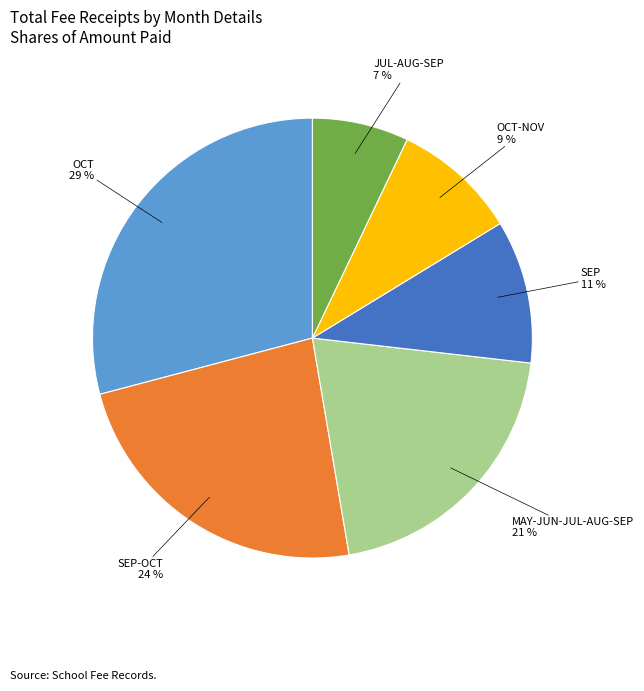

To the nearest percent, what is the difference between the largest and smallest slice percentages?

22%